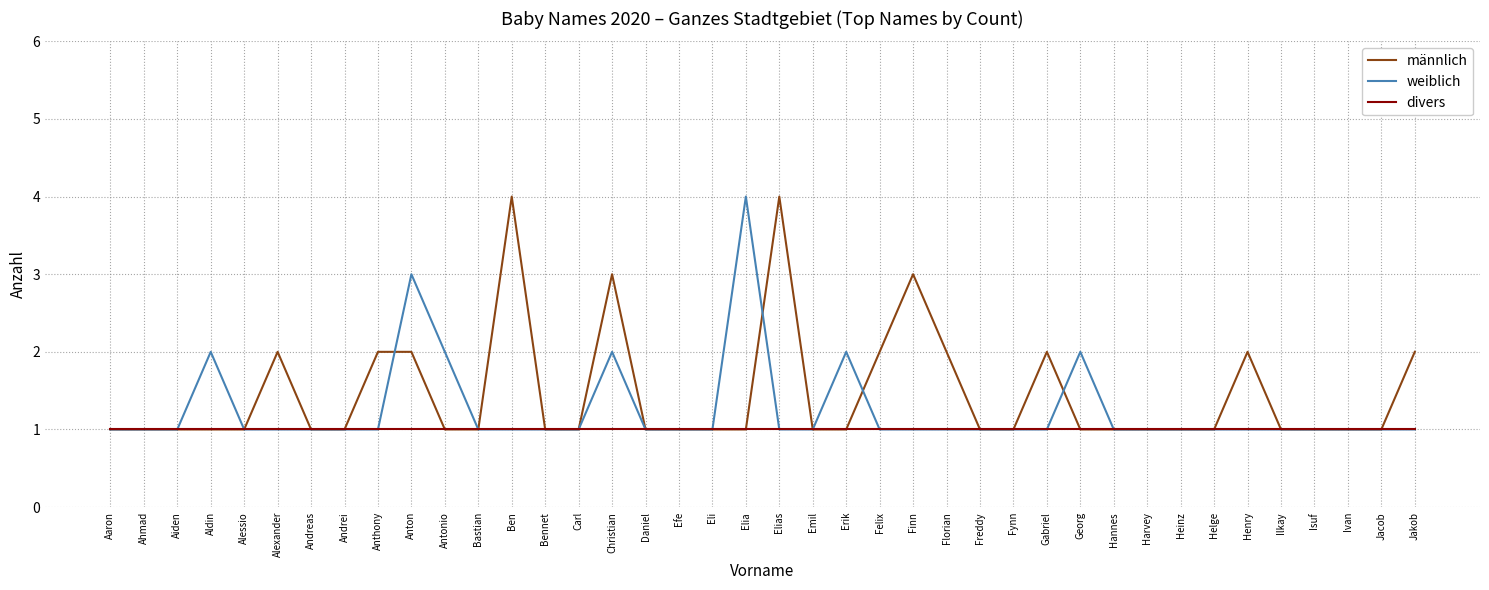

Reading left to right, what are all the values shown in this chart?

männlich: 1	1	1	1	1	2	1	1	2	2	1	1	4	1	1	3	1	1	1	1	4	1	1	2	3	2	1	1	2	1	1	1	1	1	2	1	1	1	1	2
weiblich: 1	1	1	2	1	1	1	1	1	3	2	1	1	1	1	2	1	1	1	4	1	1	2	1	1	1	1	1	1	2	1	1	1	1	1	1	1	1	1	1
divers: 1	1	1	1	1	1	1	1	1	1	1	1	1	1	1	1	1	1	1	1	1	1	1	1	1	1	1	1	1	1	1	1	1	1	1	1	1	1	1	1